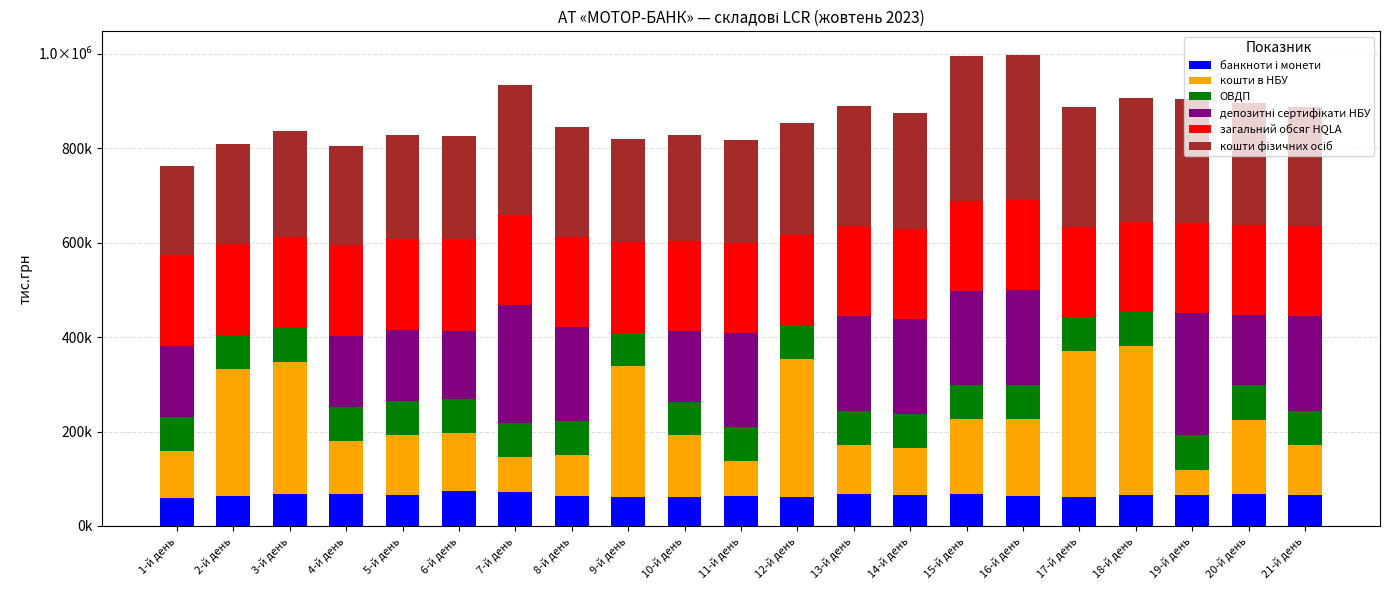

The value of депозитні сертифікати НБУ at 10-й день is 209578.5. True or false?

False